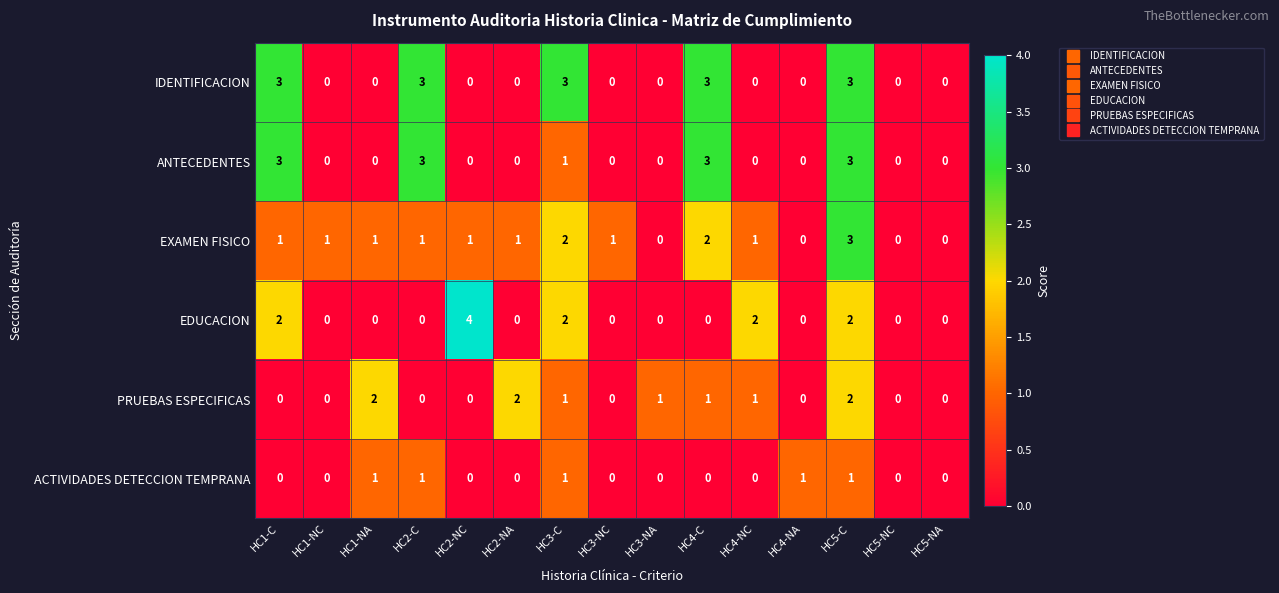

How many values in PRUEBAS ESPECIFICAS are above zero?

7